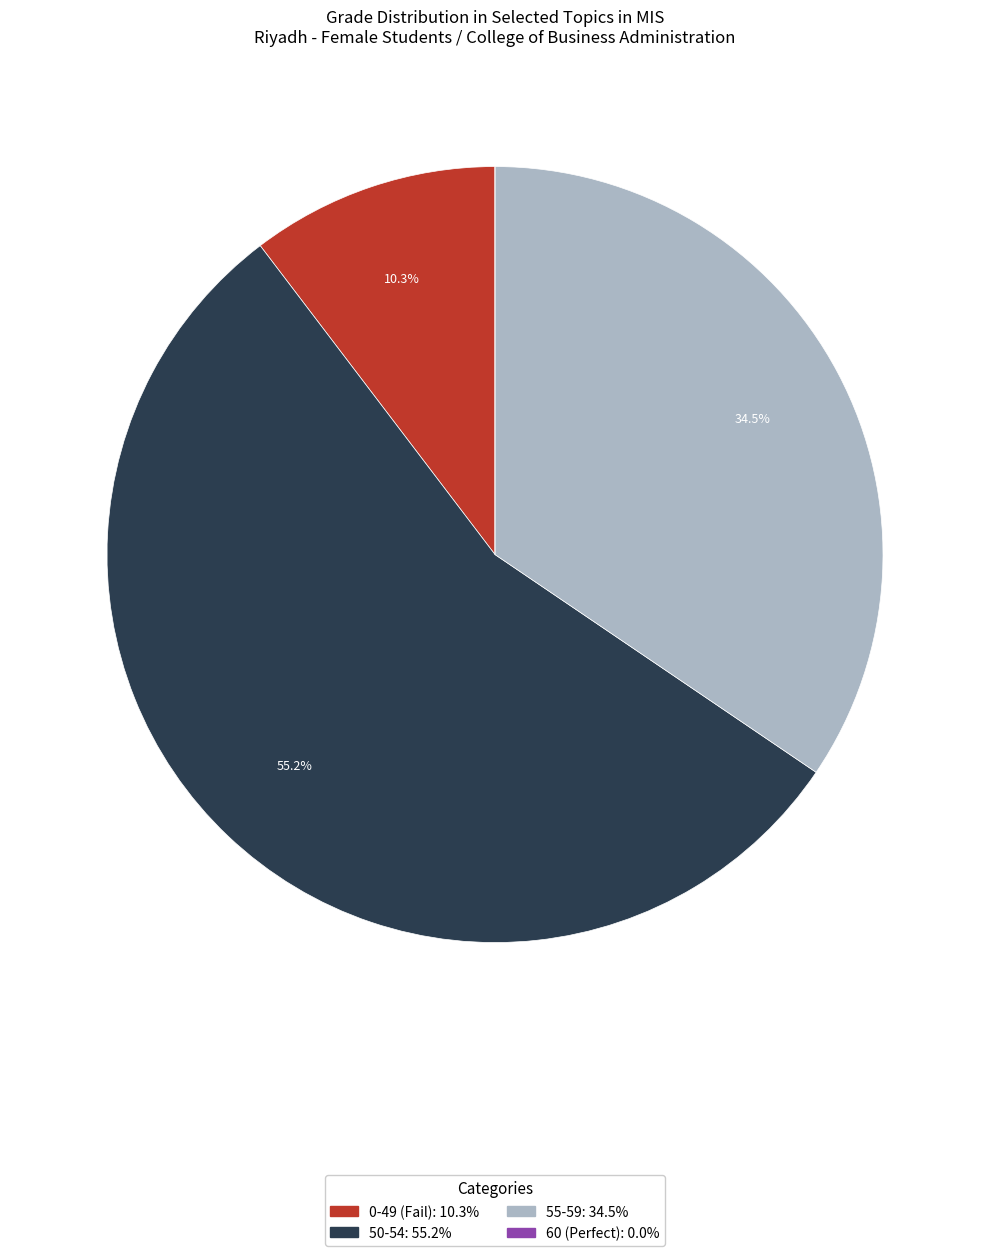

Is there any slice that represents more than half of the pie?

Yes